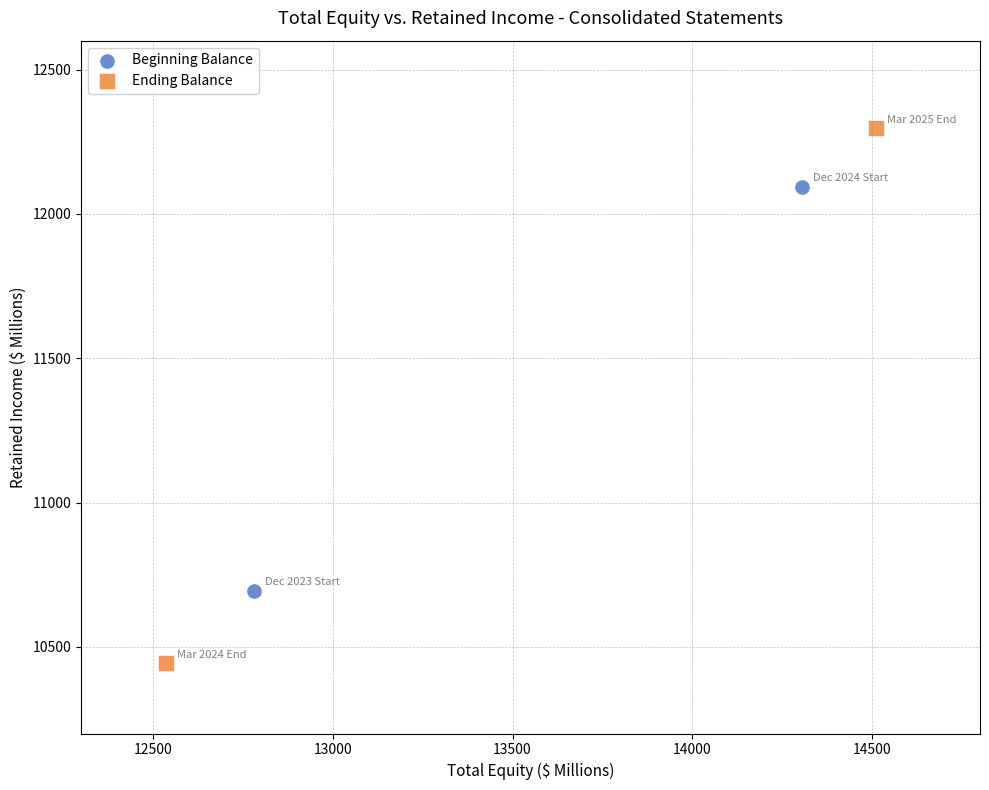

What are all the series names shown in the legend?

Beginning Balance, Ending Balance